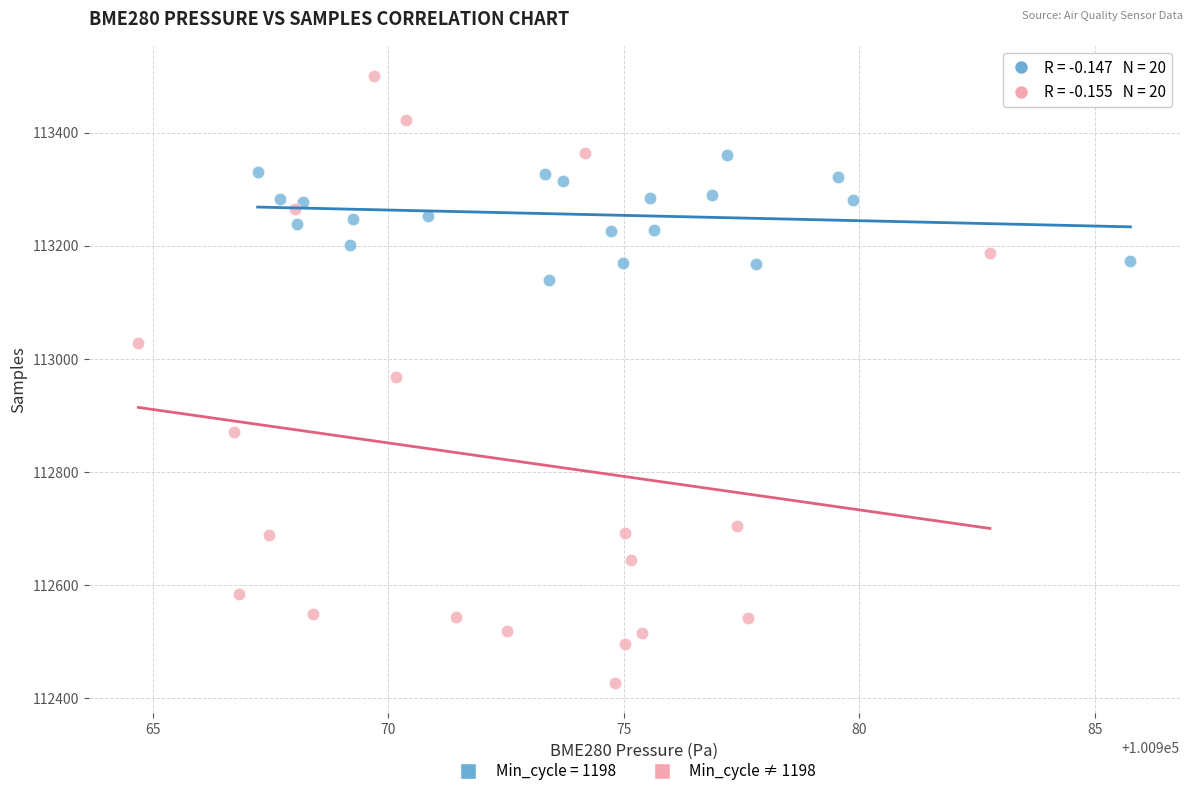

Which series reaches the maximum Y coordinate?

Min_cycle ≠ 1198